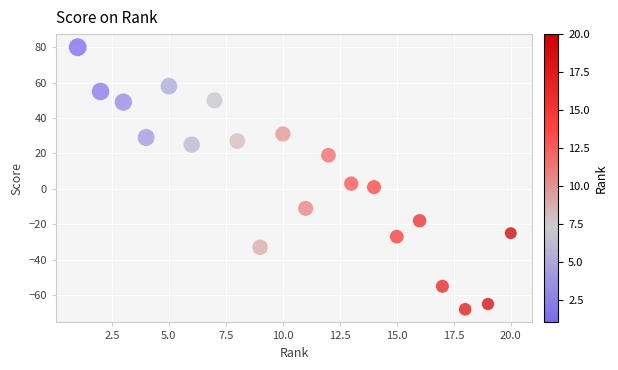

What is the range of X values (max minus min)?

19